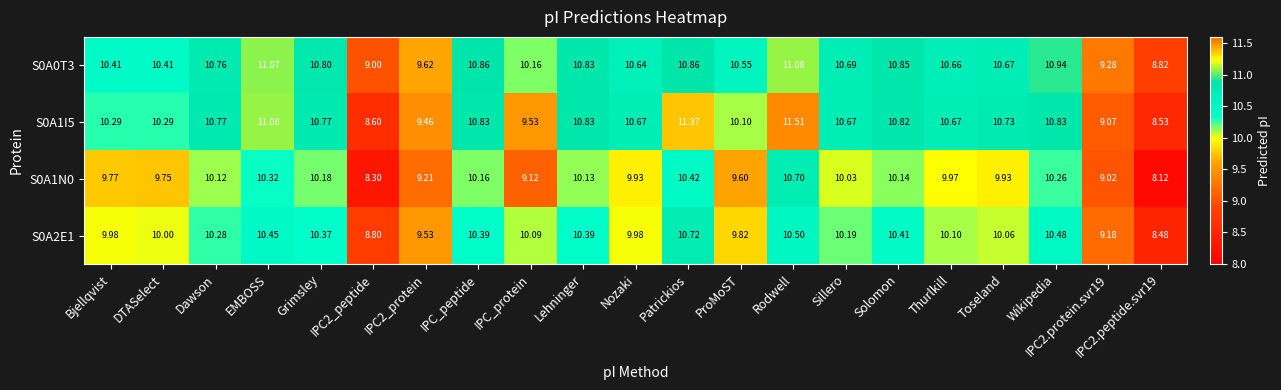

At which category is the sum across all series the highest?

Rodwell